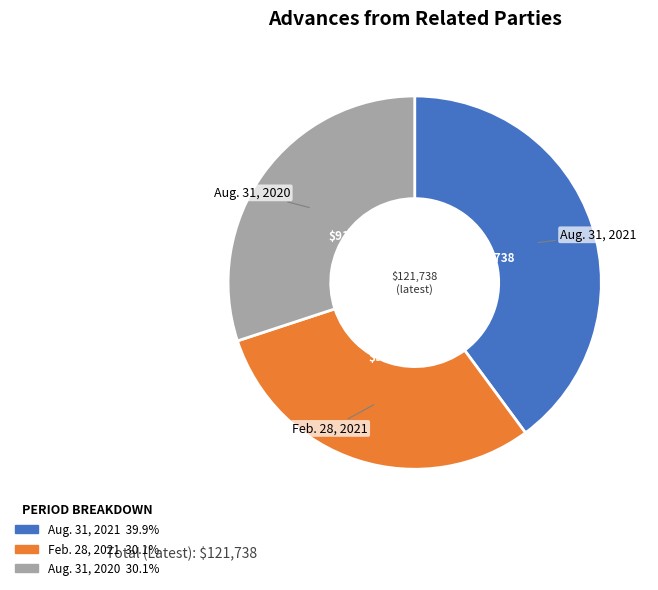

How many segments does this pie chart have?

3